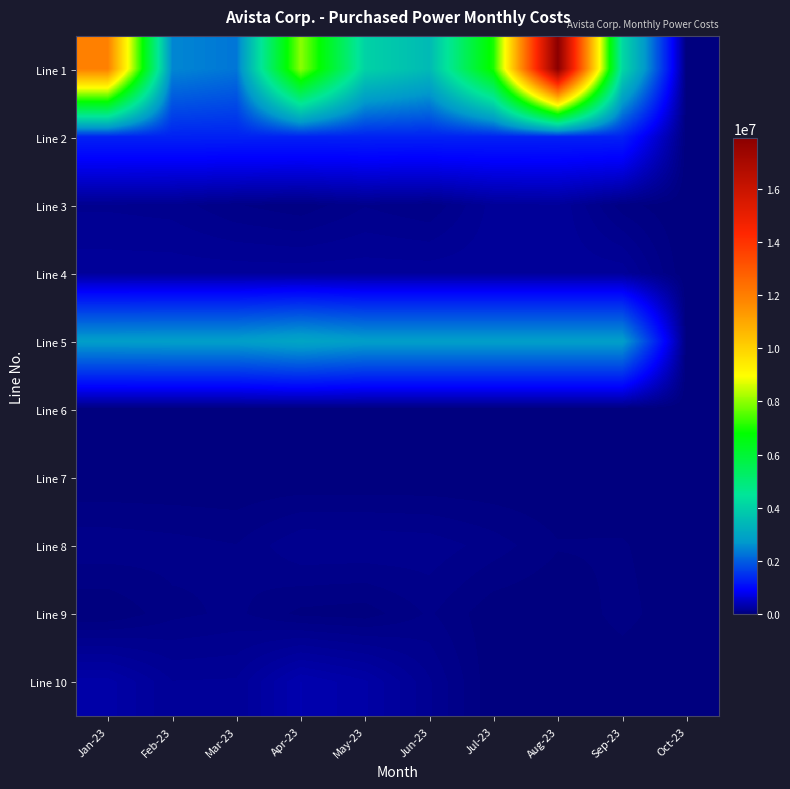

At which category is the sum across all series the highest?

Aug-23